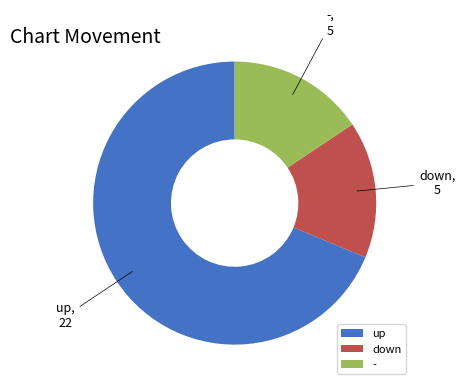

What is the ratio of the value at up to the value at -?

4.4